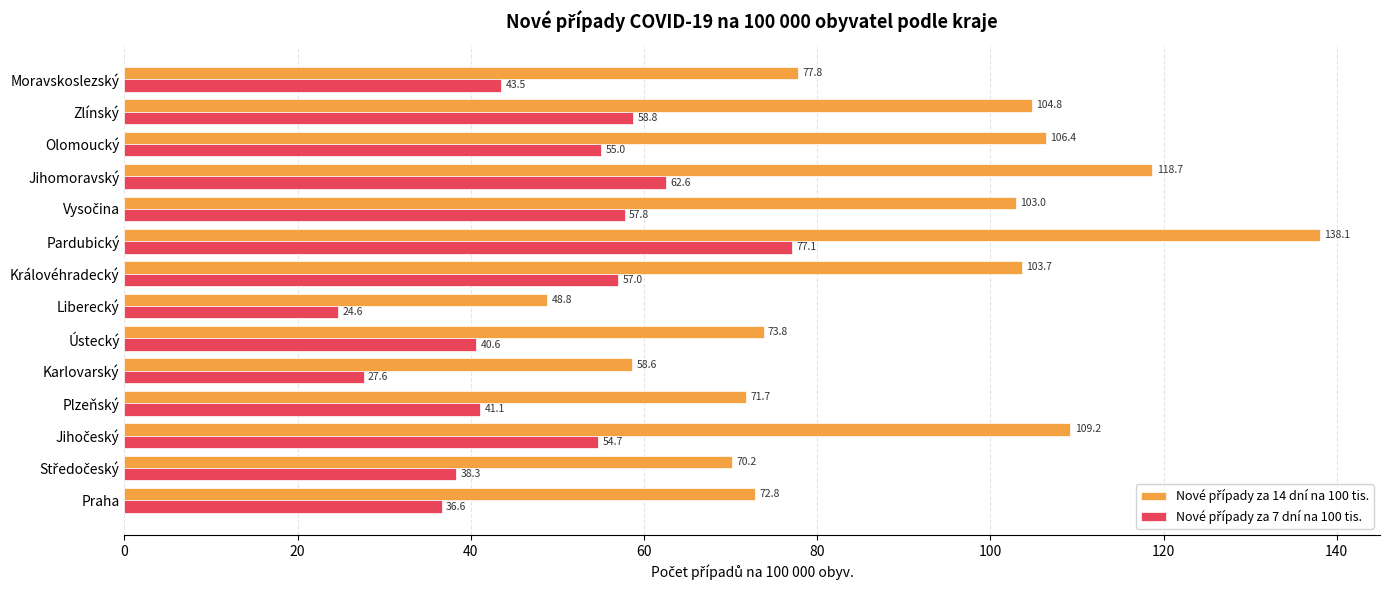

What is the spread (max minus min) of values at Královéhradecký?

46.7